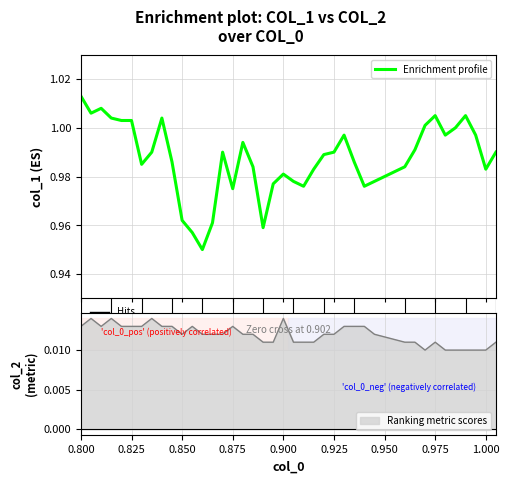

What is the value of the 8th point from the left?

1.0